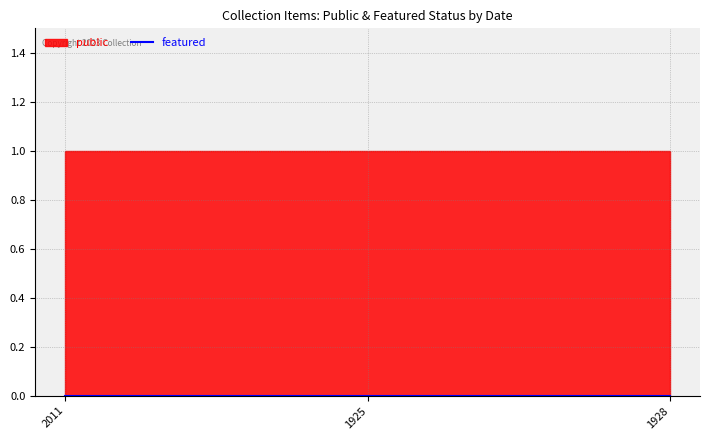

At which label does public reach its minimum?

2011